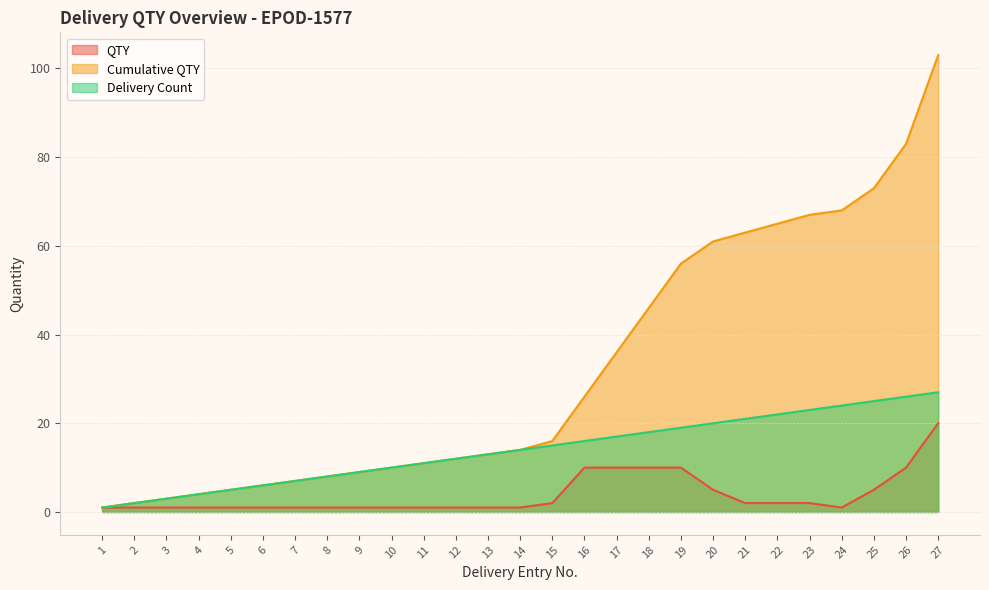

Rank the categories by Delivery Count value from highest to lowest.

27, 26, 25, 24, 23, 22, 21, 20, 19, 18, 17, 16, 15, 14, 13, 12, 11, 10, 9, 8, 7, 6, 5, 4, 3, 2, 1